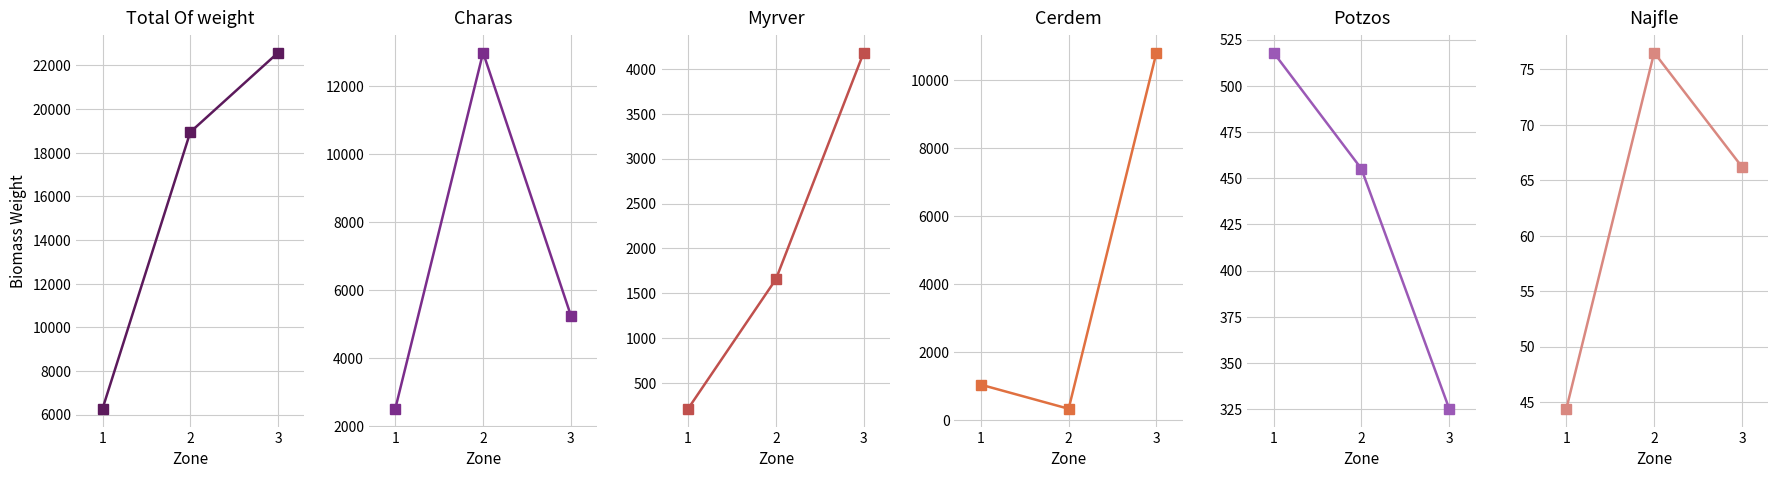

Is the value of Cerdem at 3 greater than the value of Potzos at 1?

Yes